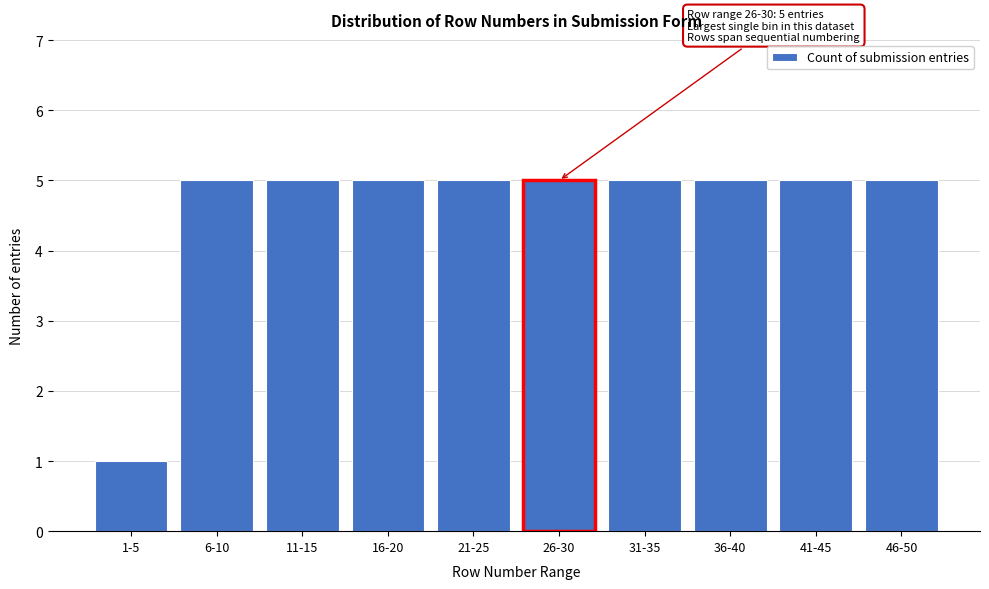

Reading left to right, what are all the values shown in this chart?

1	5	5	5	5	5	5	5	5	5